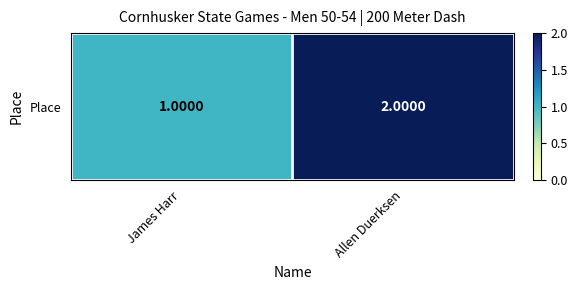

Rank the categories by value from lowest to highest.

James Harr, Allen Duerksen